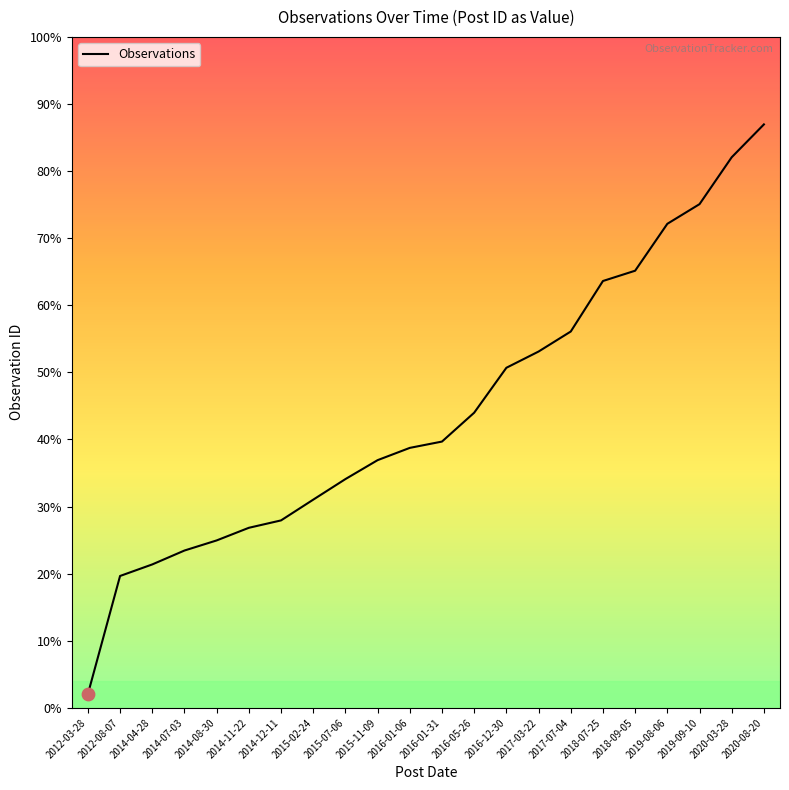

Which has a higher value, 2015-11-09 or 2014-11-22?

2015-11-09